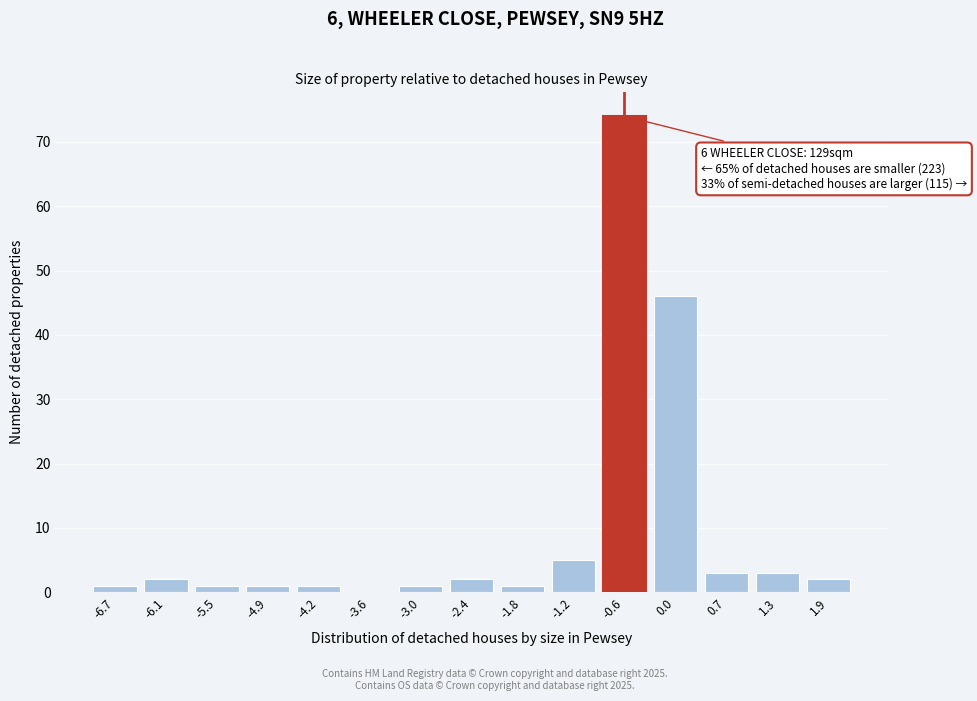

Reading left to right, extract all data points from this chart.

-6.7=1	-6.1=2	-5.5=1	-4.9=1	-4.2=1	-3.6=0	-3.0=1	-2.4=2	-1.8=1	-1.2=5	-0.6=74	0.0=46	0.7=3	1.3=3	1.9=2